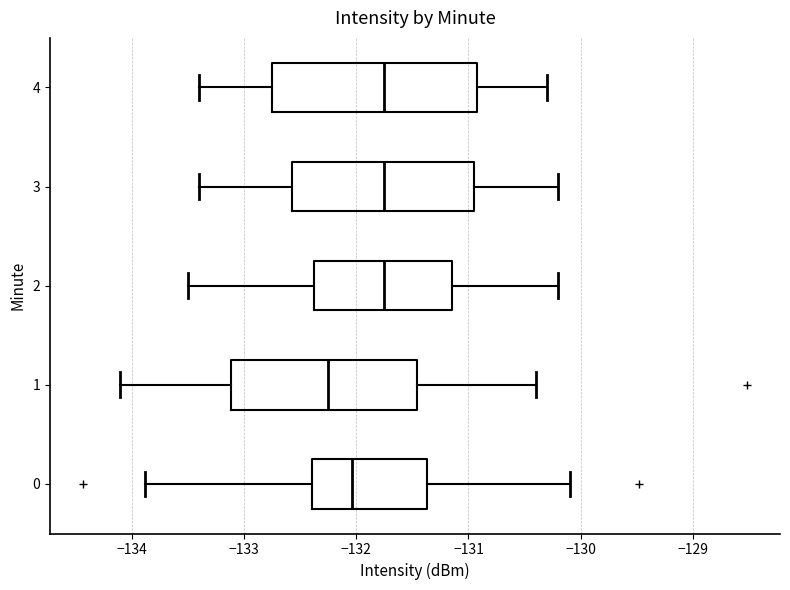

Which box's median line is the furthest to the left?

1